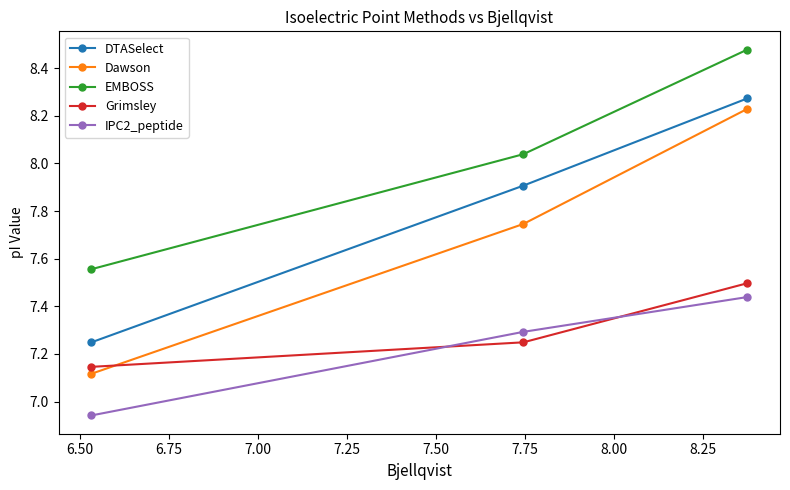

Which series has the largest total across all categories?

EMBOSS